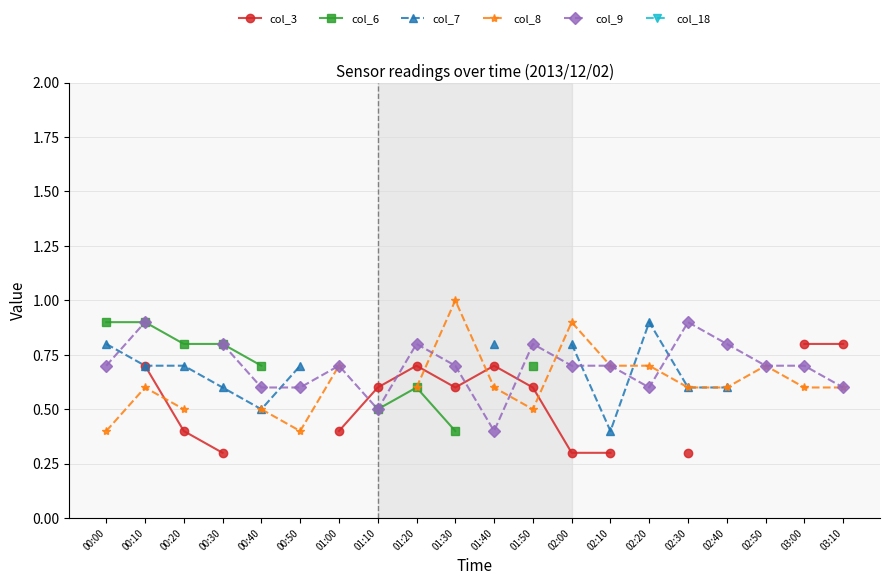

What are all the series names shown in the legend?

col_3, col_6, col_7, col_8, col_9, col_18